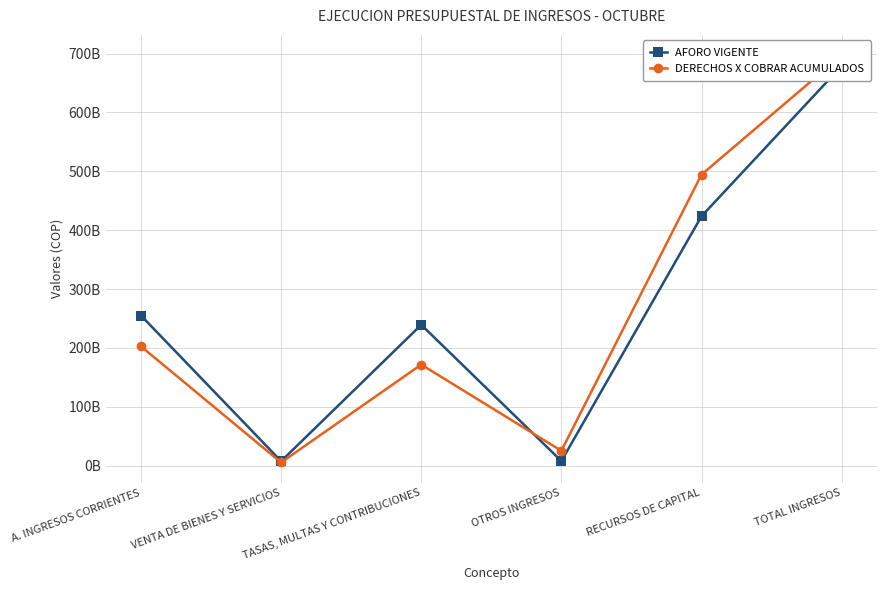

What is the sum of all DERECHOS X COBRAR ACUMULADOS values?

1596782677459.7